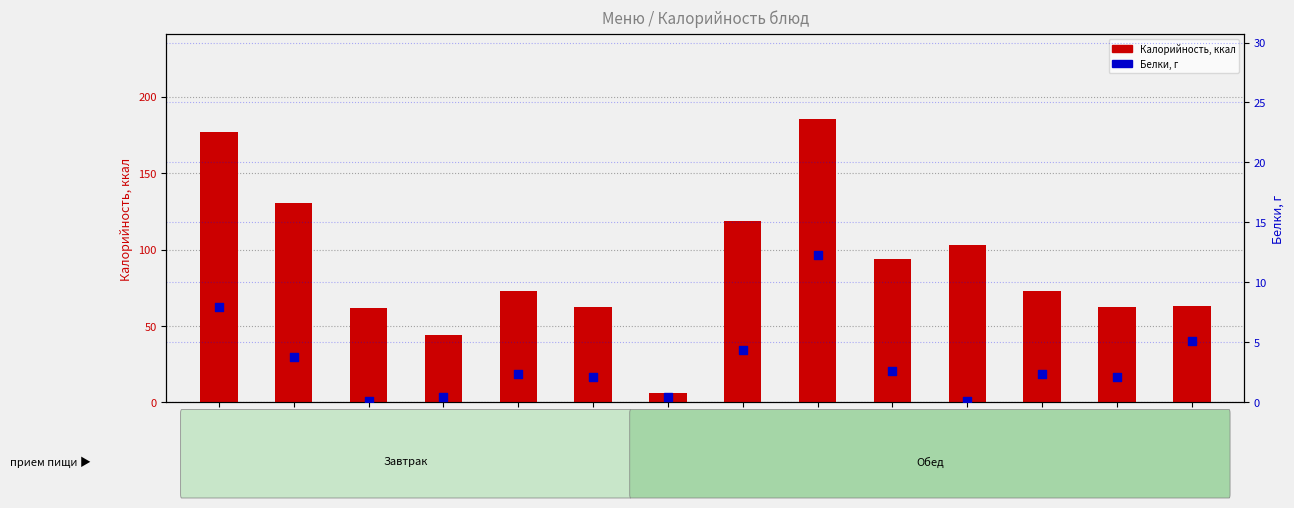

What are all the series names shown in the legend?

Калорийность, Белки